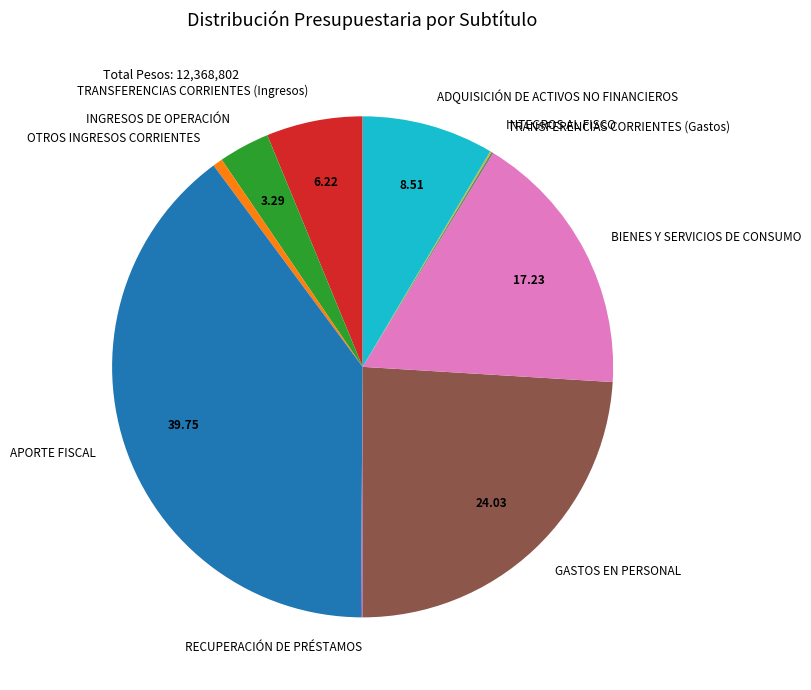

Is the sum of INGRESOS DE OPERACIÓN and APORTE FISCAL greater than half?

No